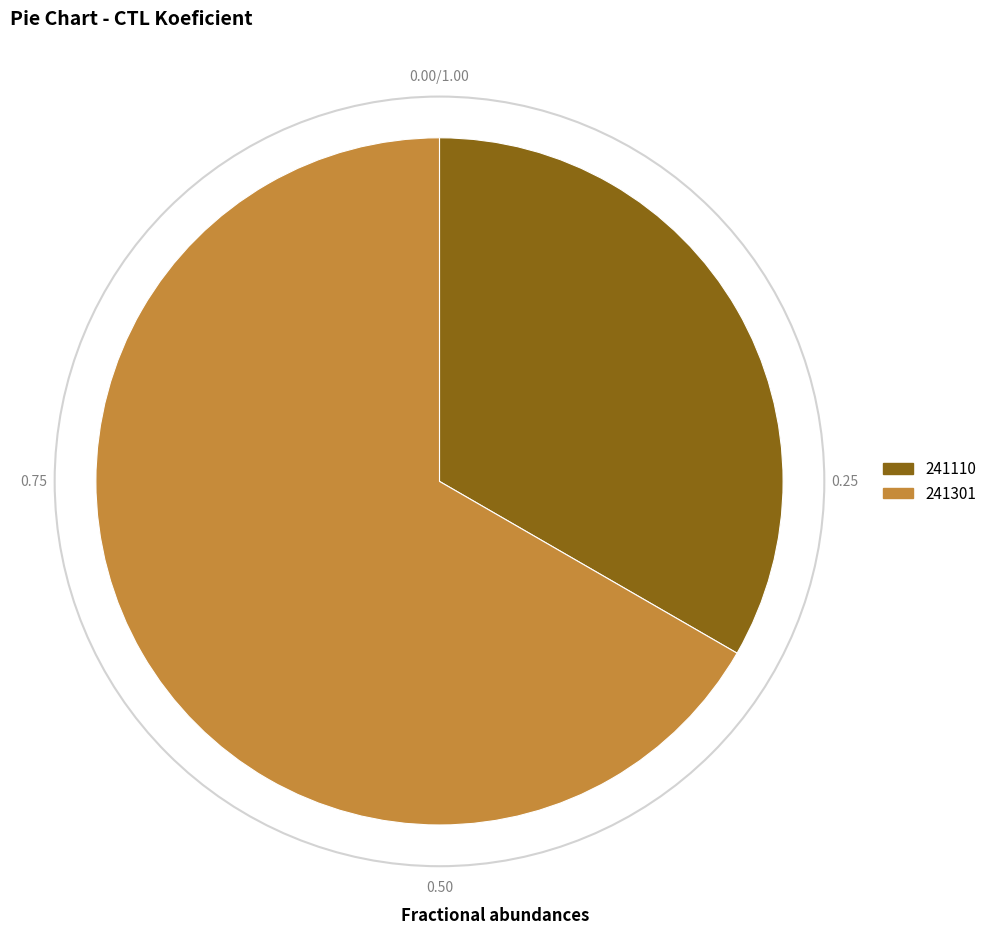

Which has a higher value, 241301 or 241110?

241301